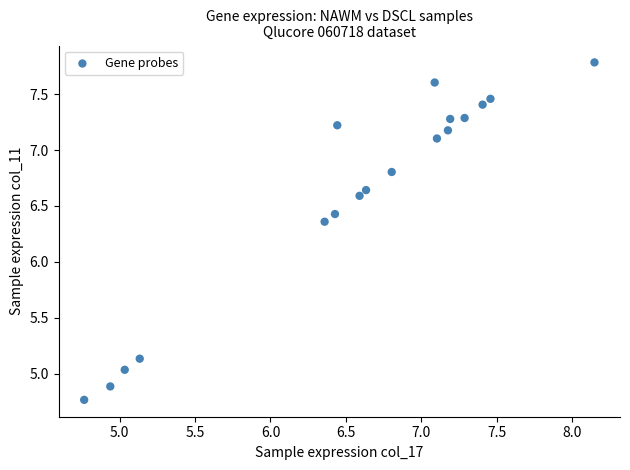

What is the range of Y values (max minus min)?

3.0